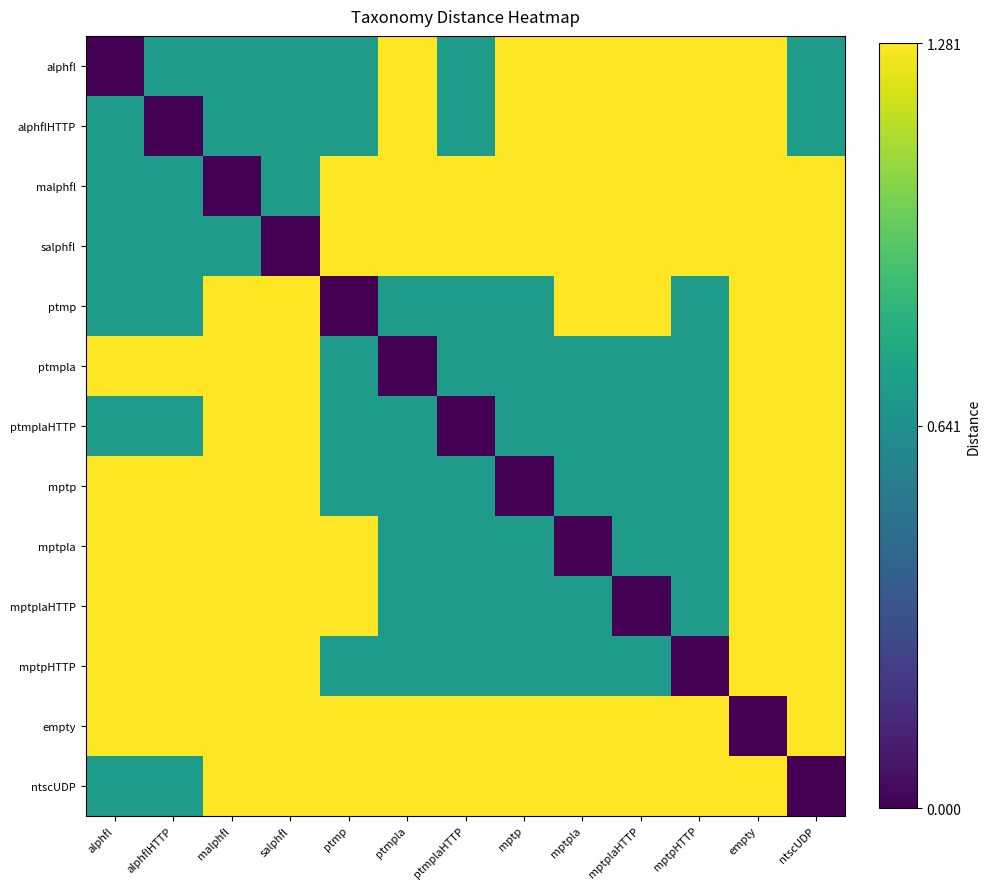

Between empty and alphflHTTP, which is larger?

empty